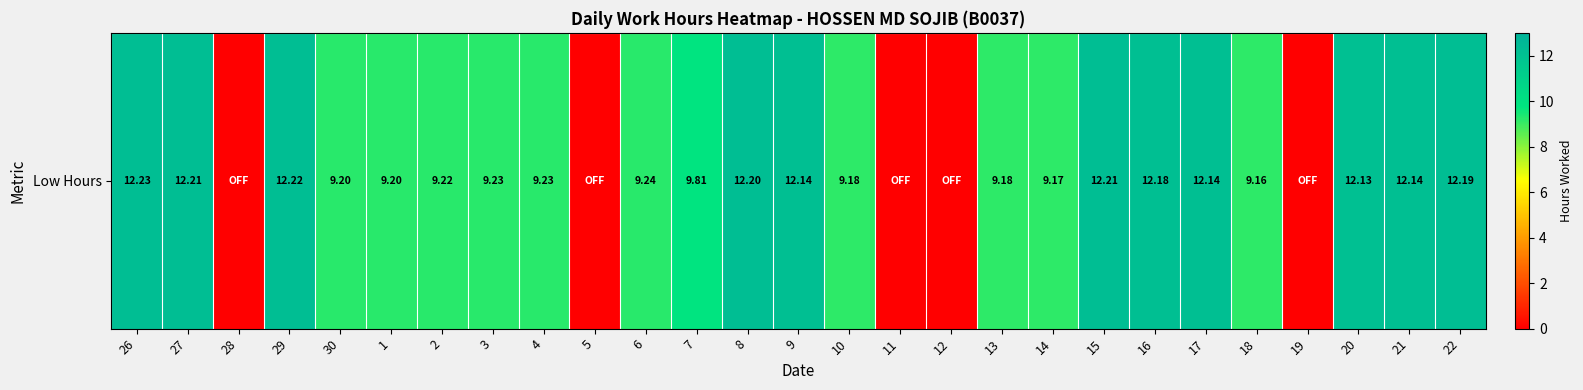

What is the difference between the values at 22 and 3?

3.0